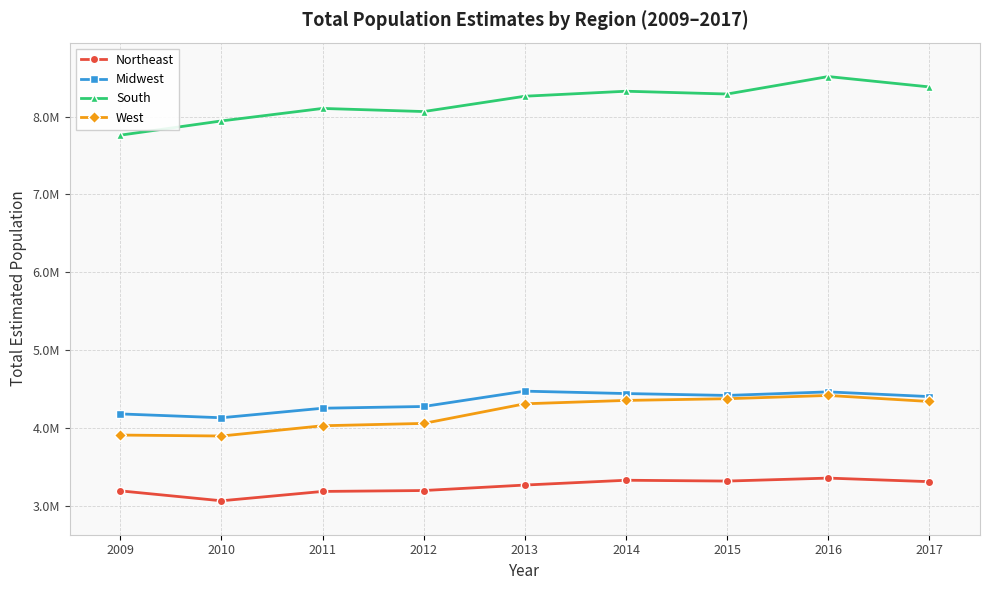

True or false: West has a value of 4357236 at 2014.

True